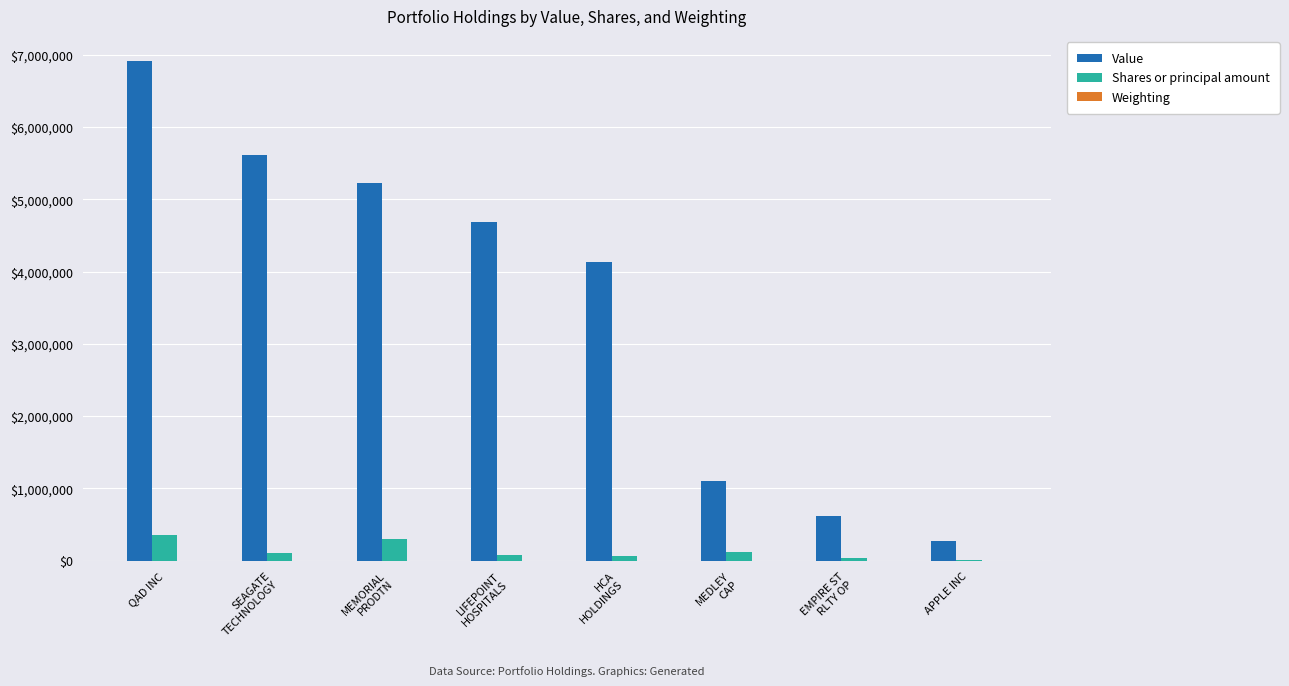

Are the bars grouped side by side (vs. stacked)?

Yes